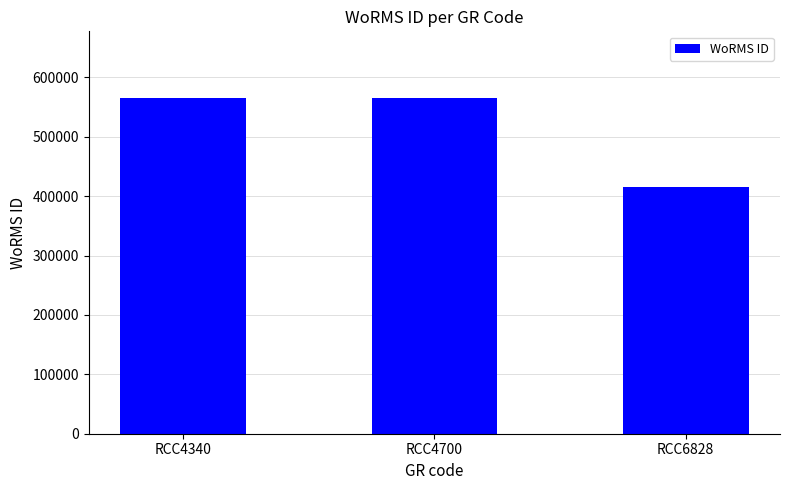

Approximately how many times larger is the value at RCC6828 compared to RCC4700?

0.7